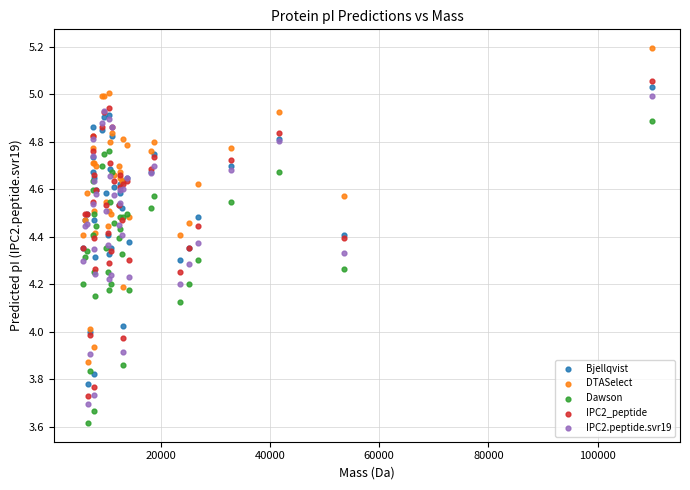

Which series reaches the maximum Y coordinate?

DTASelect